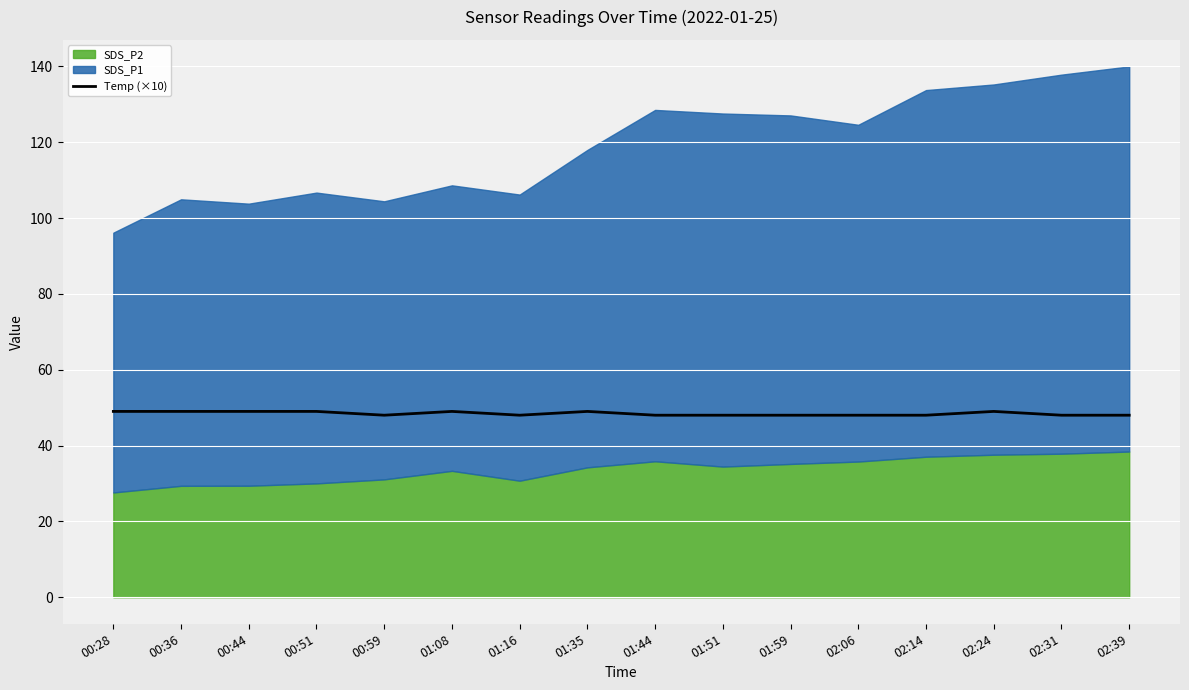

What is the difference between the values at 00:59 and 00:36?

1